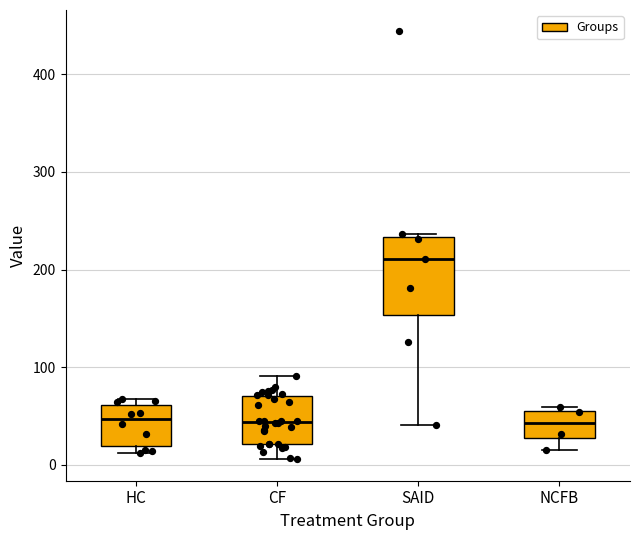

Where does the median line of the box for HC sit on the y-axis? The values are not printed on the chart, so give them approximately, as read against the axis.

50